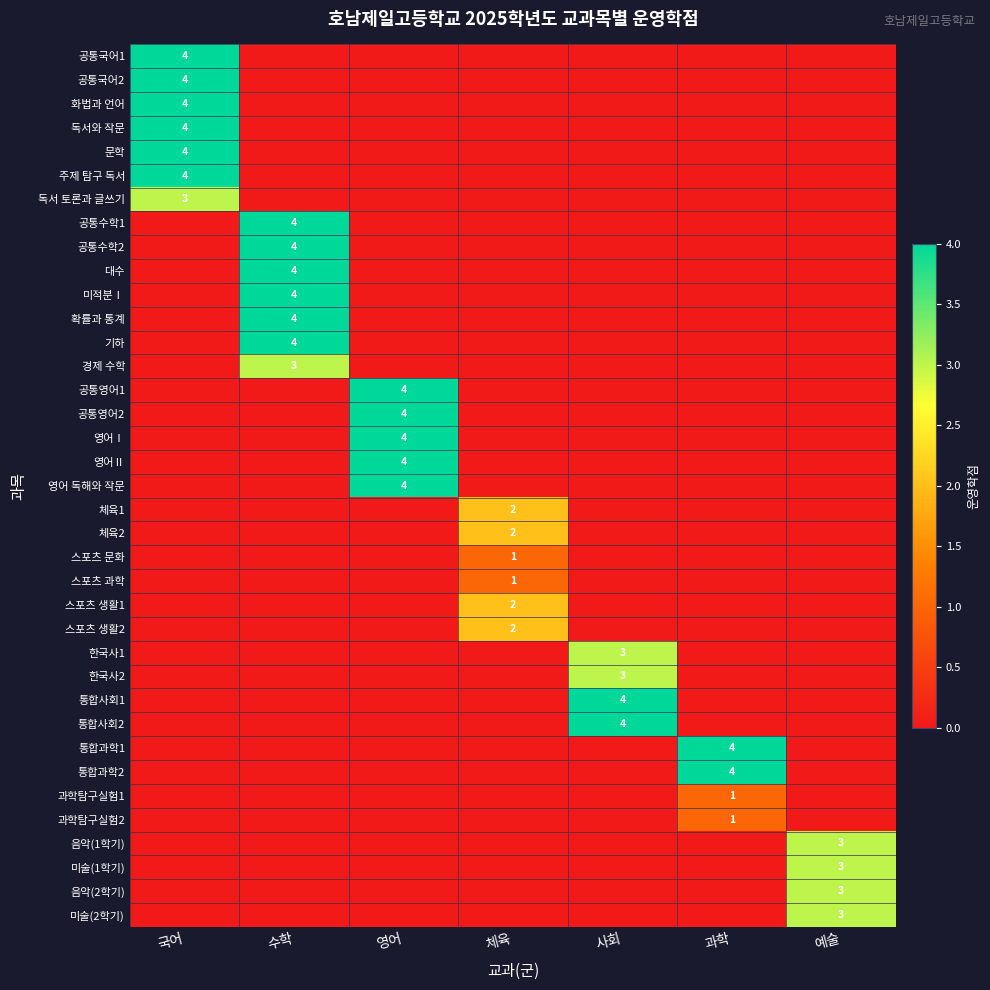

Is the value of 공통국어2 at 수학 greater than the value of 스포츠 과학 at 수학?

No